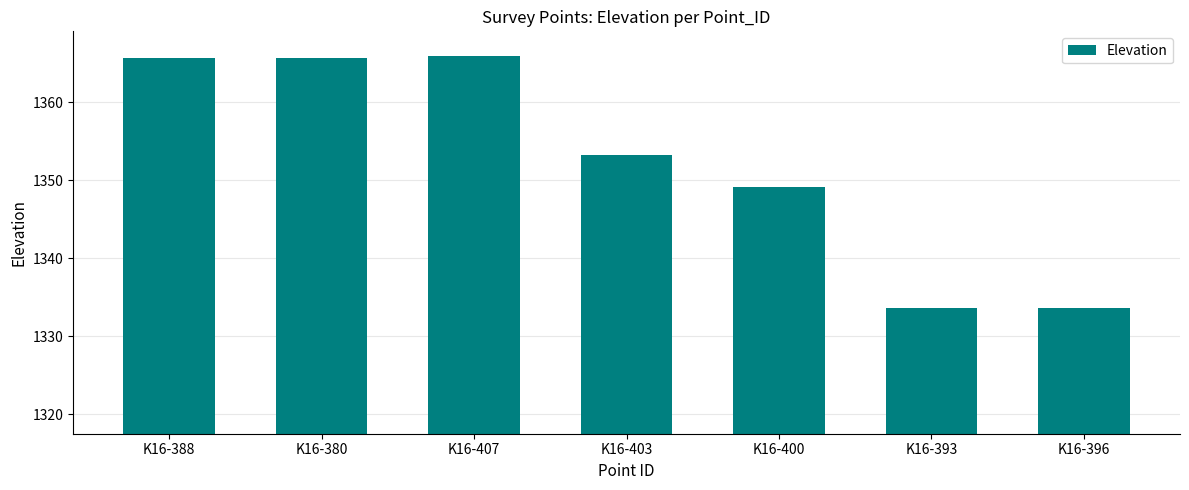

What is the greatest value displayed?

1365.9